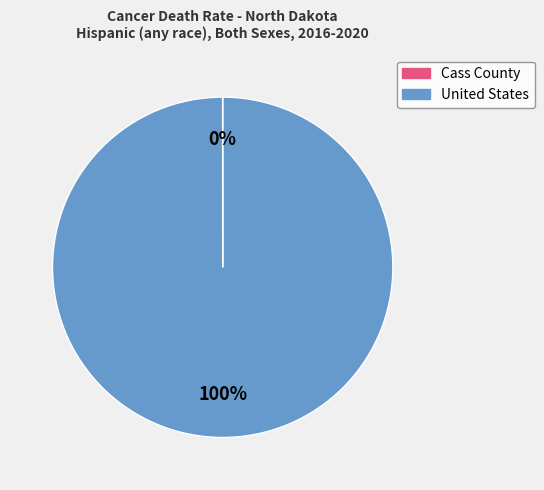

To the nearest percent, what is the difference between the largest and smallest slice percentages?

100%